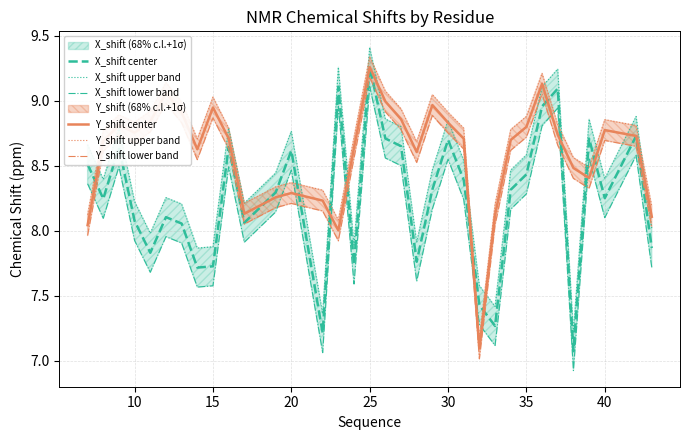

What is the lowest value of the X_shift center series?

7.1